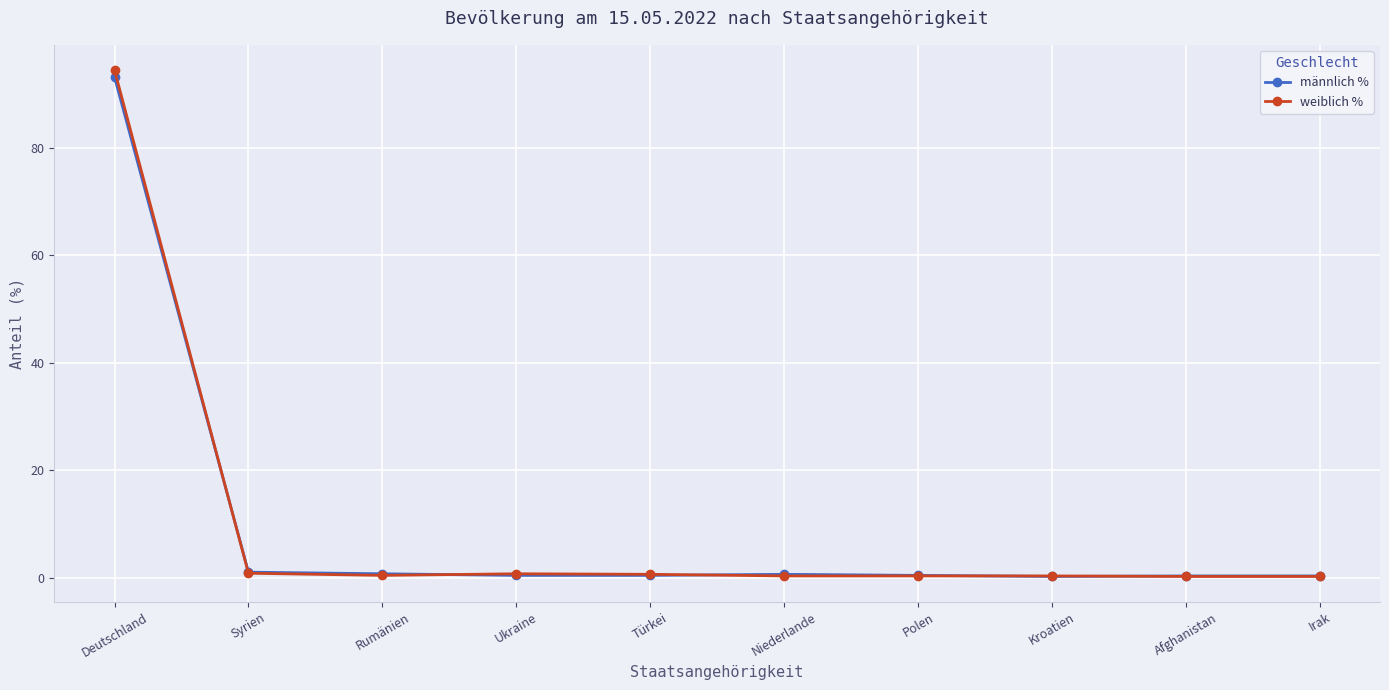

How many lines are shown in the chart?

2